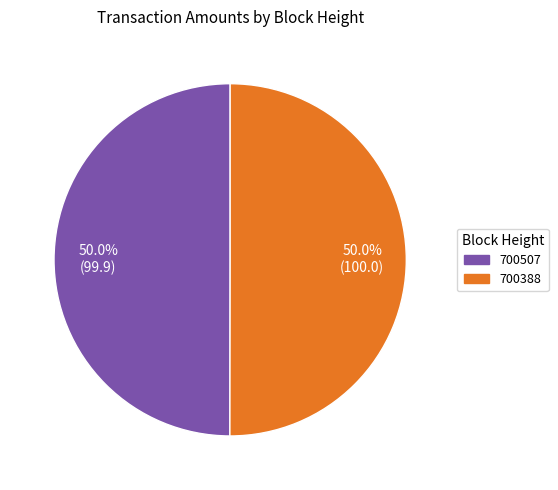

What percentage is NOT represented by 700507?

50.0%